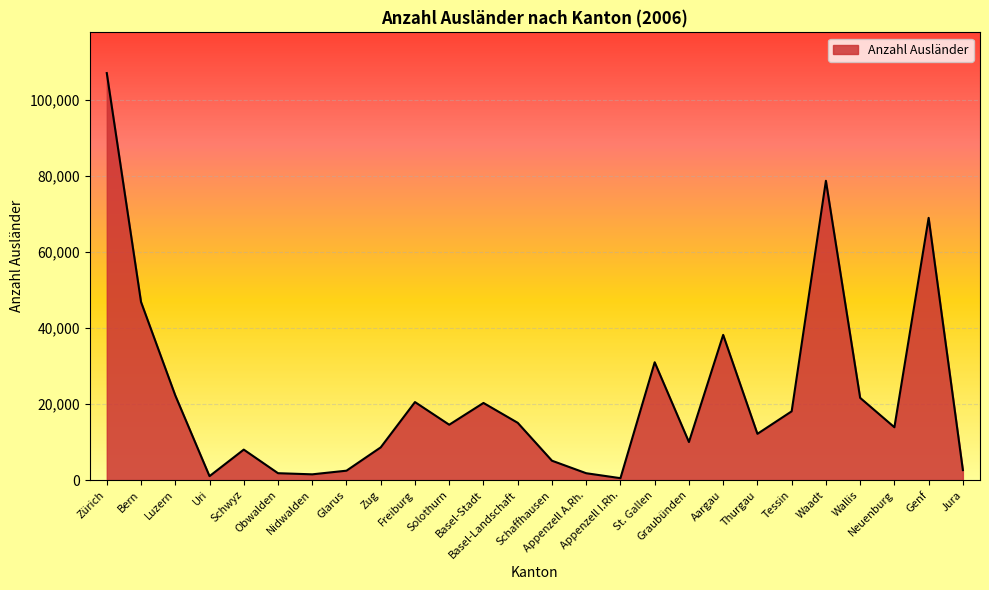

What is the greatest value displayed?

107150